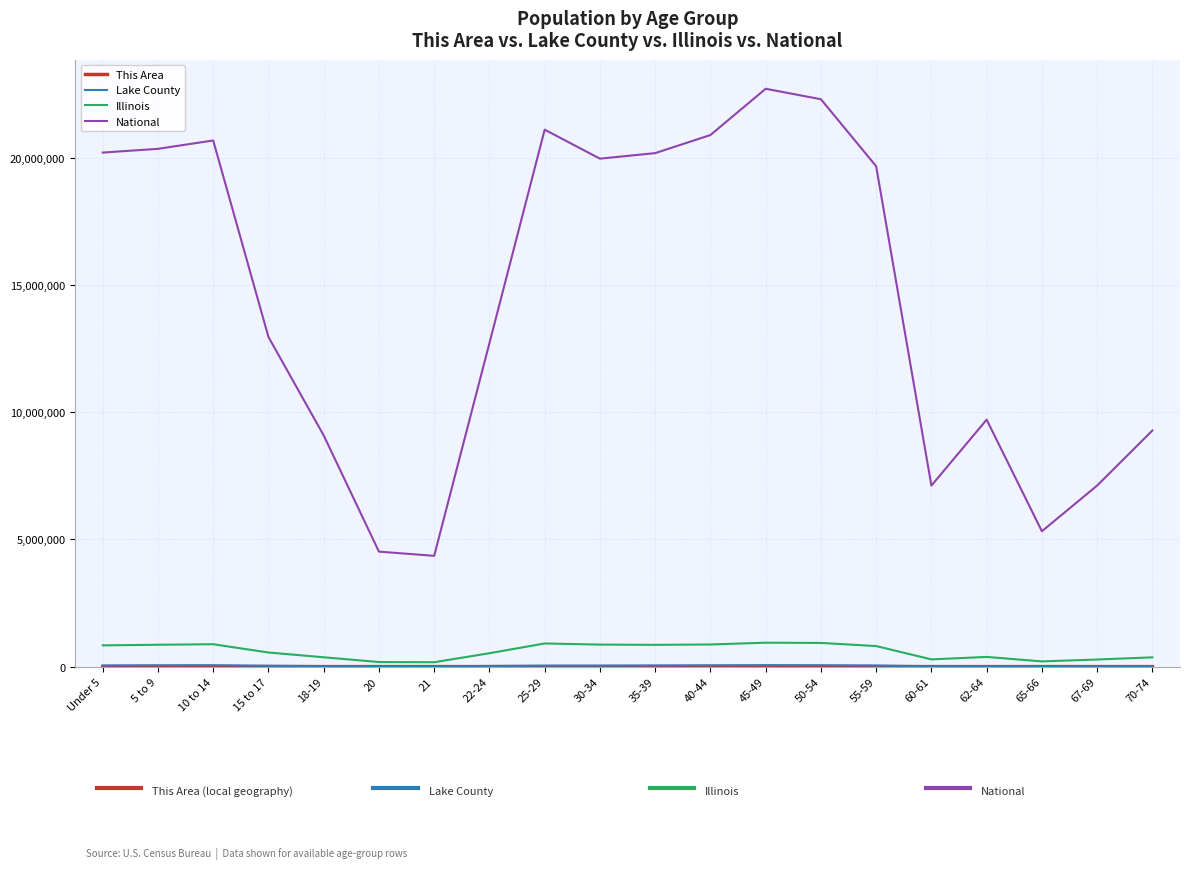

What is the lowest value of the National series?

4354294